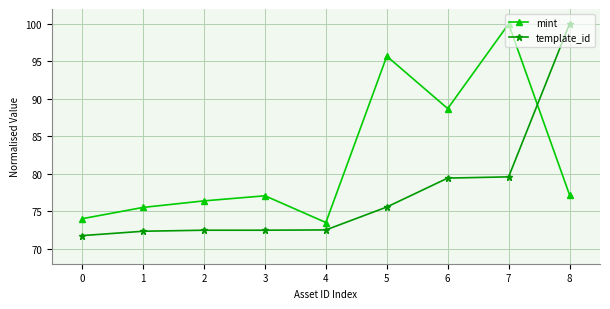

The value of mint at 4 is 125.5. True or false?

False